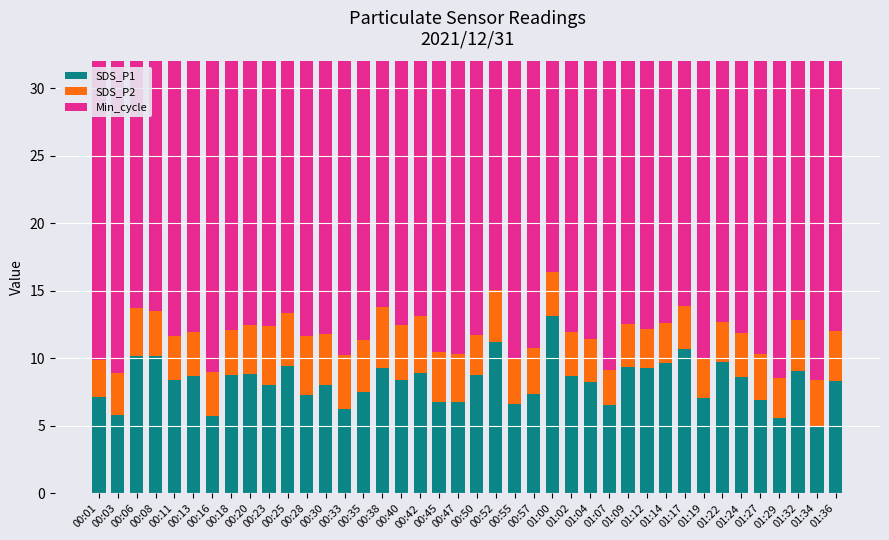

Reading left to right, transcribe all the data shown in this chart.

SDS_P1: 00:01=7.1	00:03=5.8	00:06=10.2	00:08=10.2	00:11=8.4	00:13=8.7	00:16=5.7	00:18=8.8	00:20=8.8	00:23=8.0	00:25=9.5	00:28=7.3	00:30=8.0	00:33=6.2	00:35=7.5	00:38=9.3	00:40=8.4	00:42=8.9	00:45=6.8	00:47=6.8	00:50=8.8	00:52=11.2	00:55=6.6	00:57=7.3	01:00=13.2	01:02=8.7	01:04=8.2	01:07=6.5	01:09=9.3	01:12=9.3	01:14=9.7	01:17=10.7	01:19=7.1	01:22=9.8	01:24=8.6	01:27=6.9	01:29=5.6	01:32=9.1	01:34=4.9	01:36=8.3
SDS_P2: 00:01=2.8	00:03=3.1	00:06=3.5	00:08=3.3	00:11=3.2	00:13=3.2	00:16=3.2	00:18=3.3	00:20=3.6	00:23=4.4	00:25=3.9	00:28=4.4	00:30=3.8	00:33=4.0	00:35=3.9	00:38=4.5	00:40=4.1	00:42=4.2	00:45=3.7	00:47=3.6	00:50=3.0	00:52=3.9	00:55=3.4	00:57=3.4	01:00=3.2	01:02=3.2	01:04=3.2	01:07=2.6	01:09=3.2	01:12=2.9	01:14=2.9	01:17=3.2	01:19=2.9	01:22=3.0	01:24=3.2	01:27=3.4	01:29=3.0	01:32=3.8	01:34=3.5	01:36=3.7
Min_cycle: 00:01=28.0	00:03=28.0	00:06=28.0	00:08=28.0	00:11=28.0	00:13=28.0	00:16=28.0	00:18=28.0	00:20=28.0	00:23=28.0	00:25=28.0	00:28=28.0	00:30=28.0	00:33=28.0	00:35=28.0	00:38=28.0	00:40=28.0	00:42=28.0	00:45=28.0	00:47=28.0	00:50=28.0	00:52=28.0	00:55=28.0	00:57=28.0	01:00=28.0	01:02=28.0	01:04=28.0	01:07=28.0	01:09=28.0	01:12=28.0	01:14=28.0	01:17=28.0	01:19=28.0	01:22=28.0	01:24=28.0	01:27=28.0	01:29=28.0	01:32=28.0	01:34=28.0	01:36=28.0